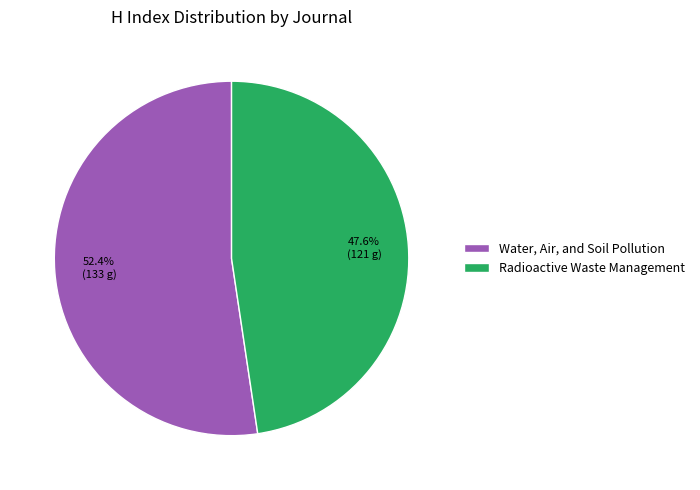

To the nearest percent, what is the difference between the Water, Air, and Soil Pollution and Radioactive Waste Management slice percentages?

5%